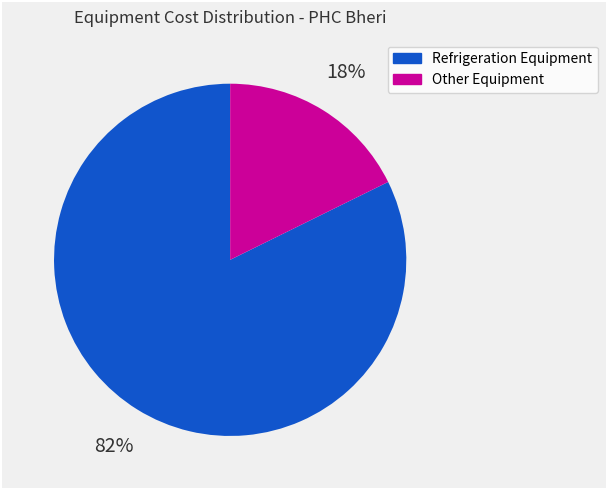

Which has a higher value, Refrigeration Equipment or Other Equipment?

Refrigeration Equipment